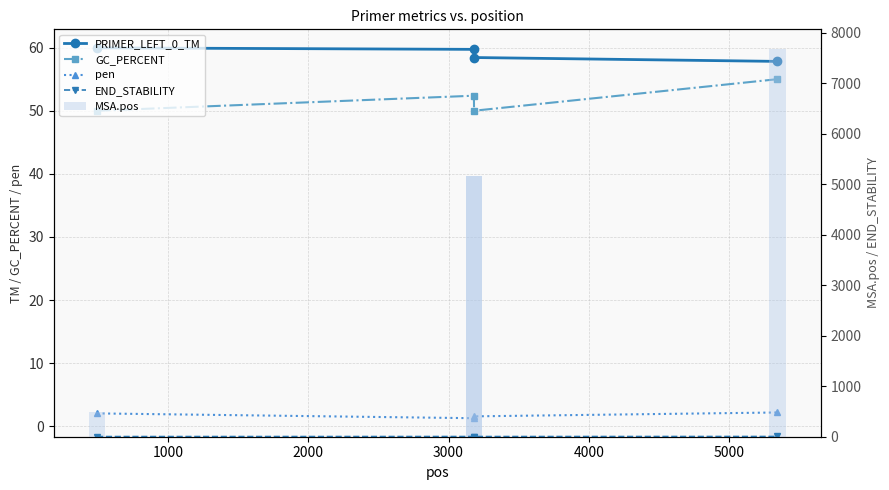

Is the value of pen at 0 greater than the value of MSA.pos at 3000?

No